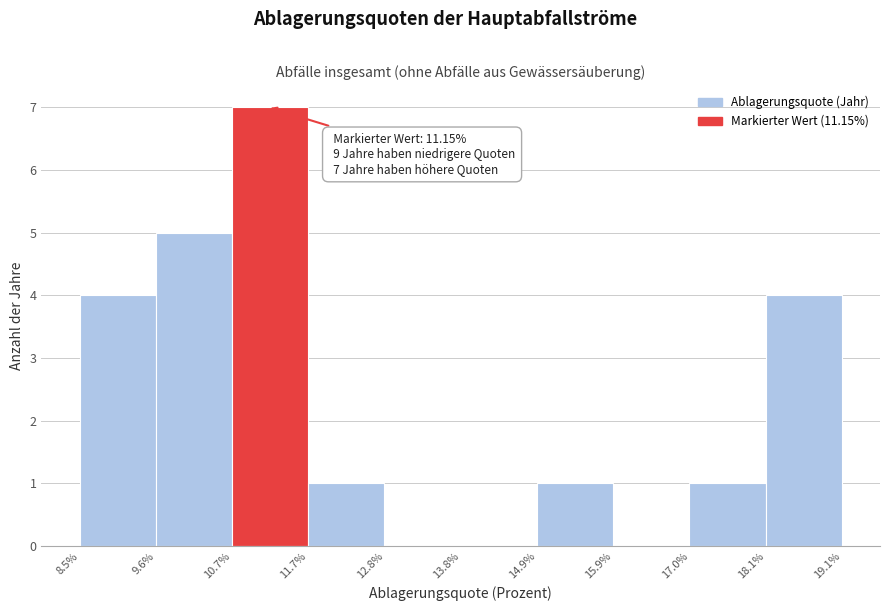

Which range on the x-axis has the tallest bar?

10.7% to 11.7%